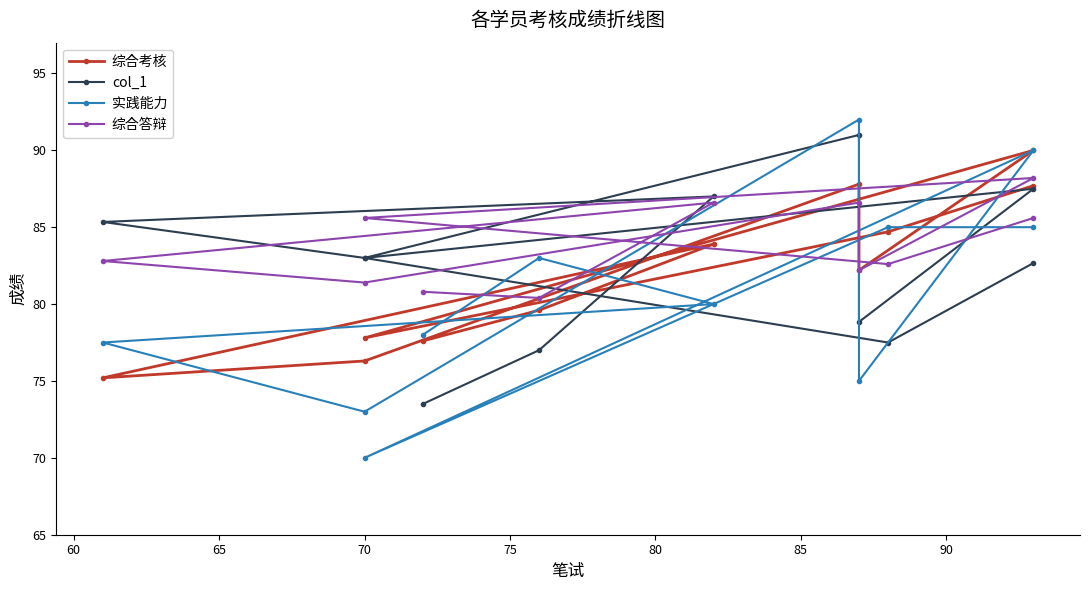

What is the difference between the maximum and minimum values in the col_1 series?

17.5